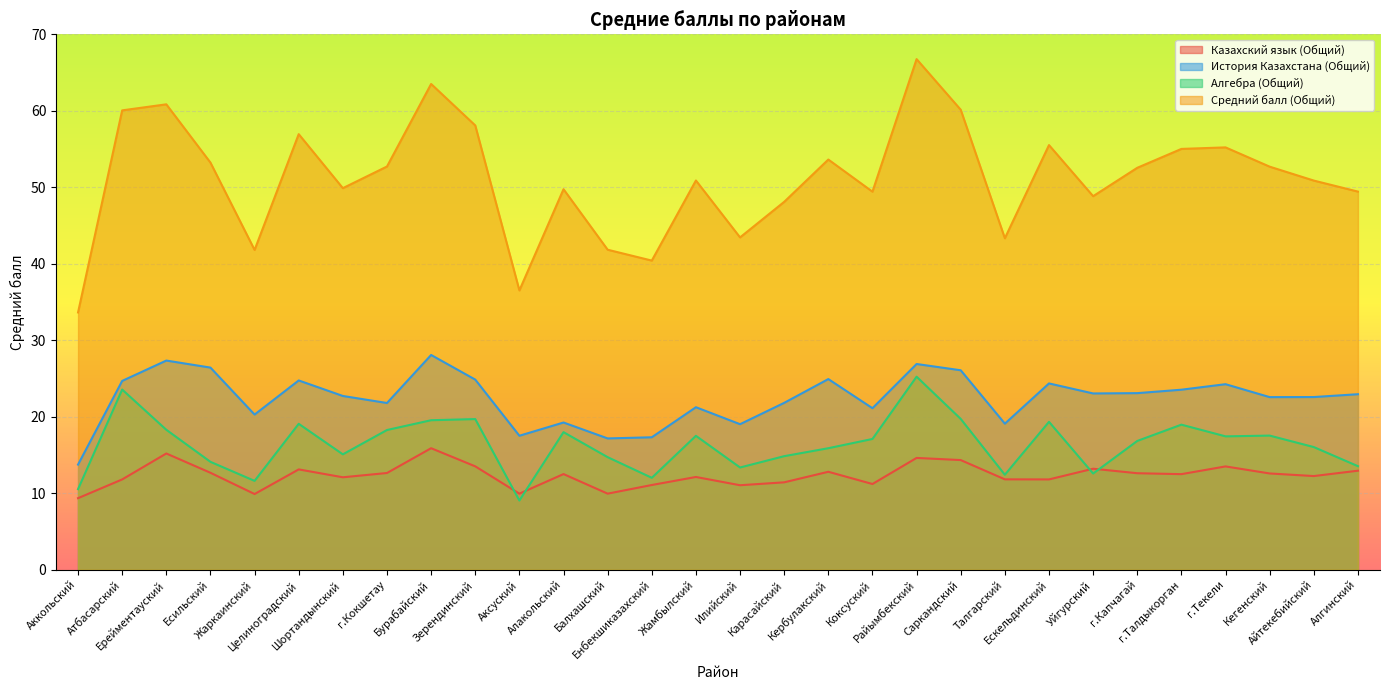

Which series changed the most between Зерендинский and Алакольский?

Средний балл (Общий)